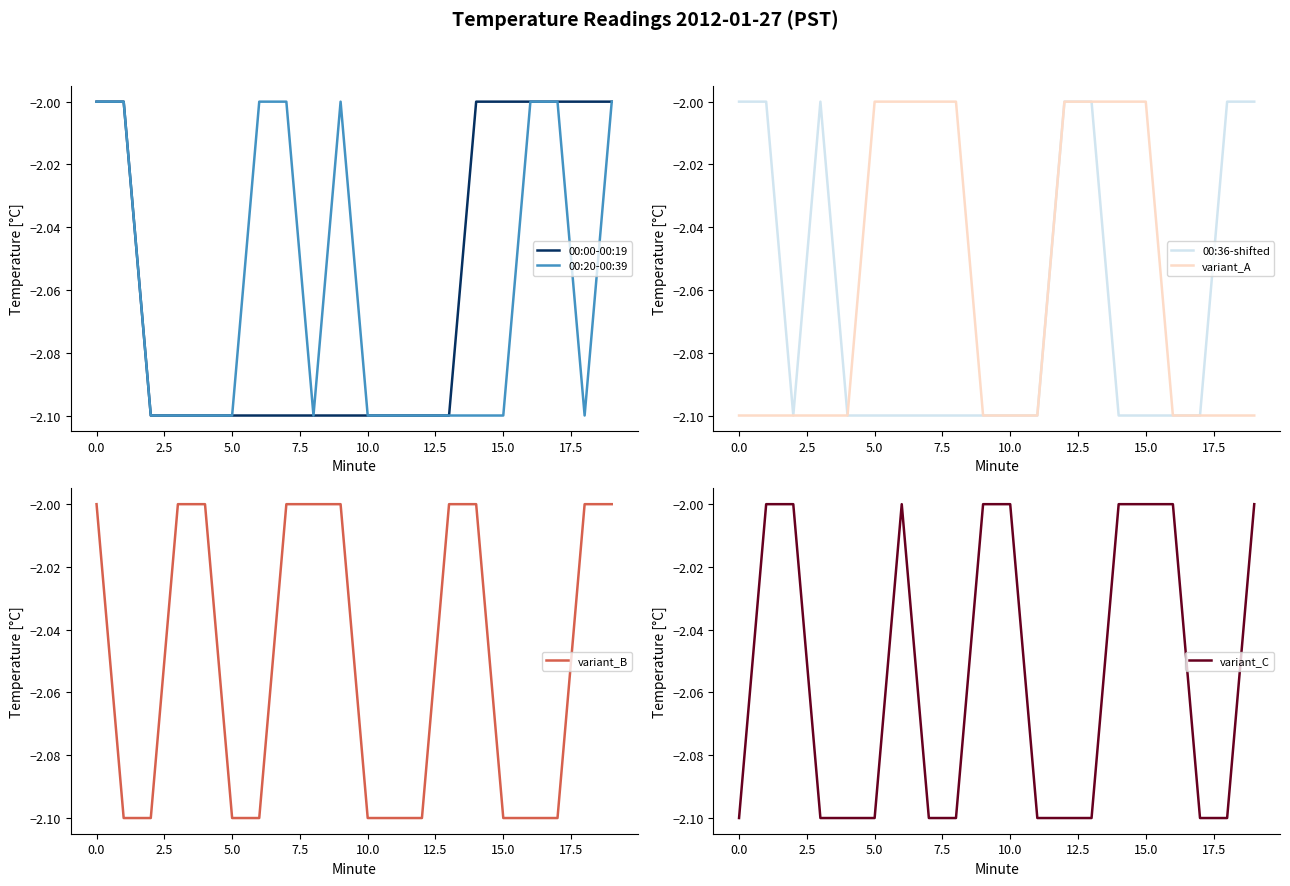

True or false: variant_B and 00:36-shifted cross at least once.

False